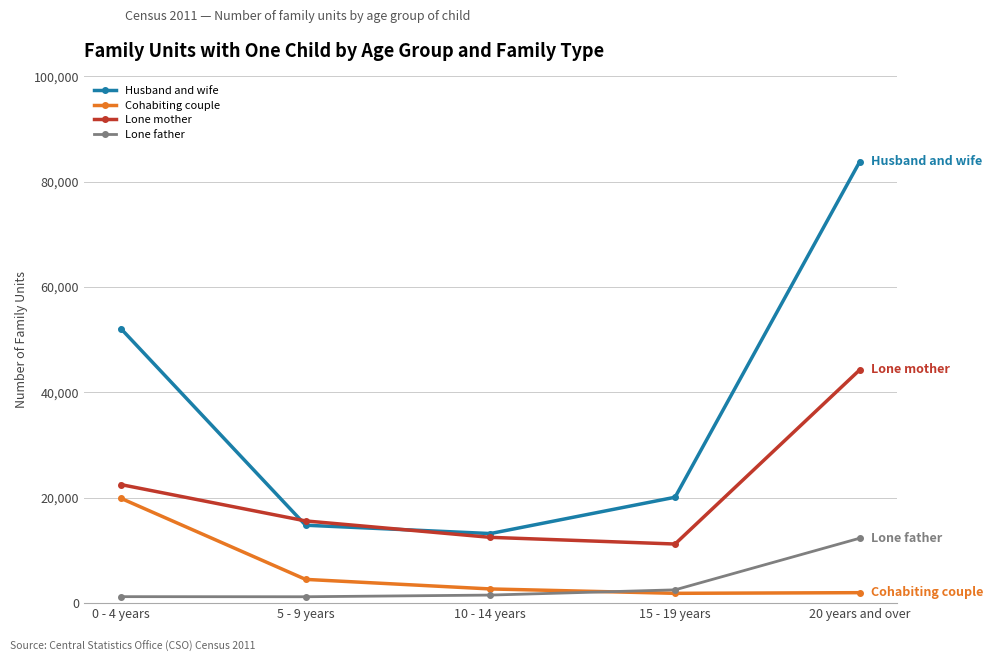

What is the difference between the Cohabiting couple values at 0 - 4 years and 5 - 9 years?

15396